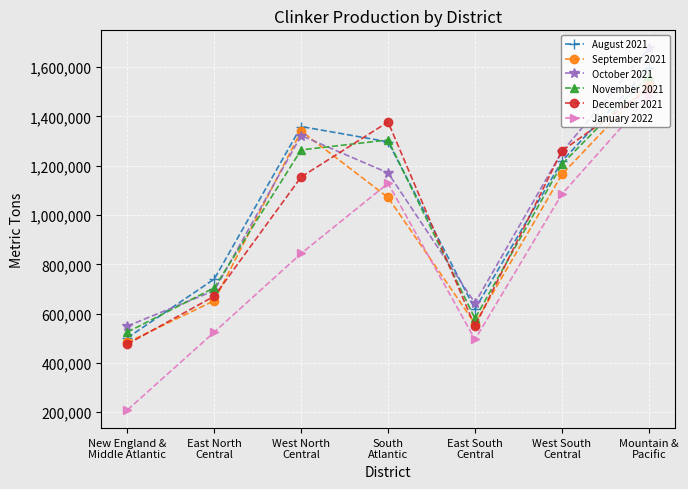

True or false: September 2021 has a value of 602483 at Mountain &
Pacific.

False